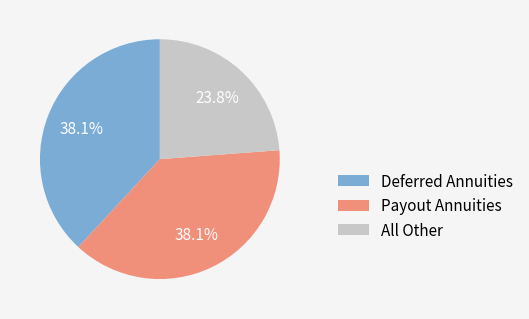

Does any single category account for the majority?

No